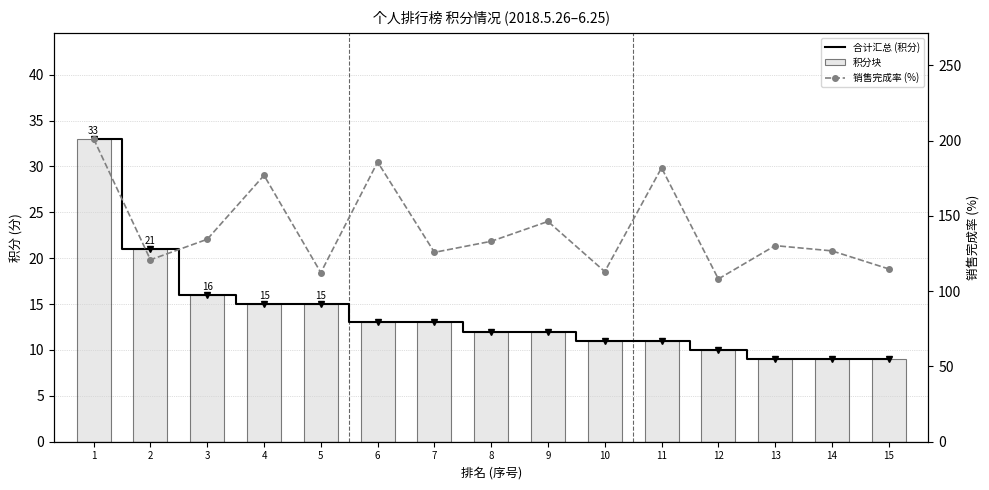

At 11, list the series in order from largest to smallest.

销售完成率 (%), 合计汇总 (积分)